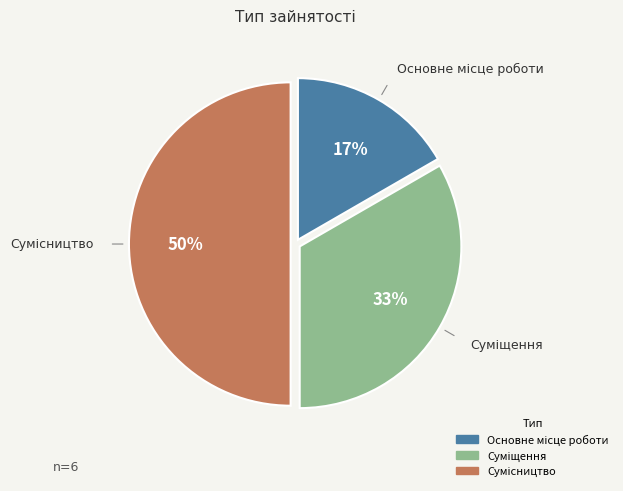

To the nearest percent, what is the average slice percentage?

33%